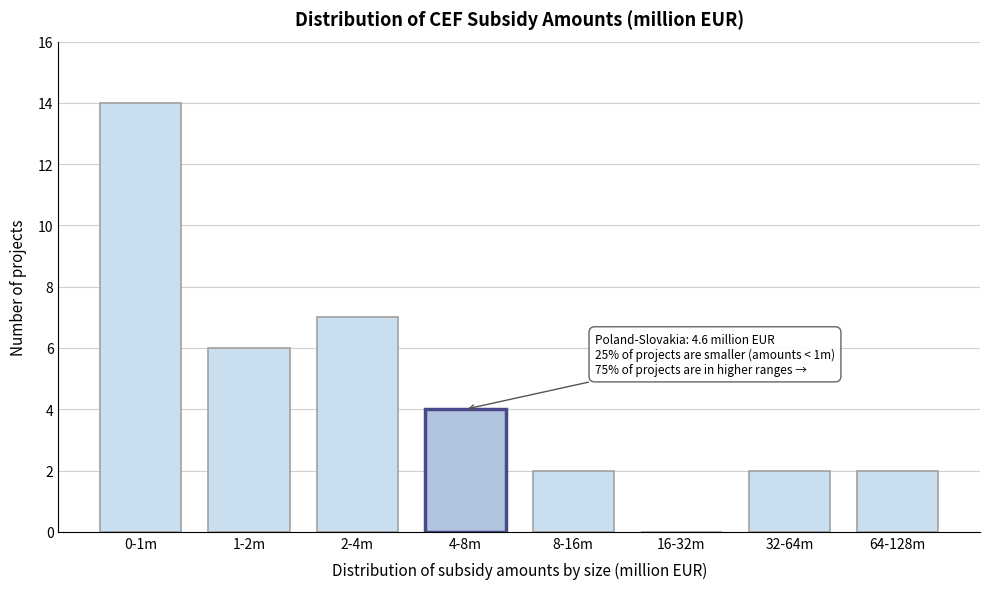

Reading right to left, transcribe all the data shown in this chart.

64-128m=2	32-64m=2	16-32m=0	8-16m=2	4-8m=4	2-4m=7	1-2m=6	0-1m=14